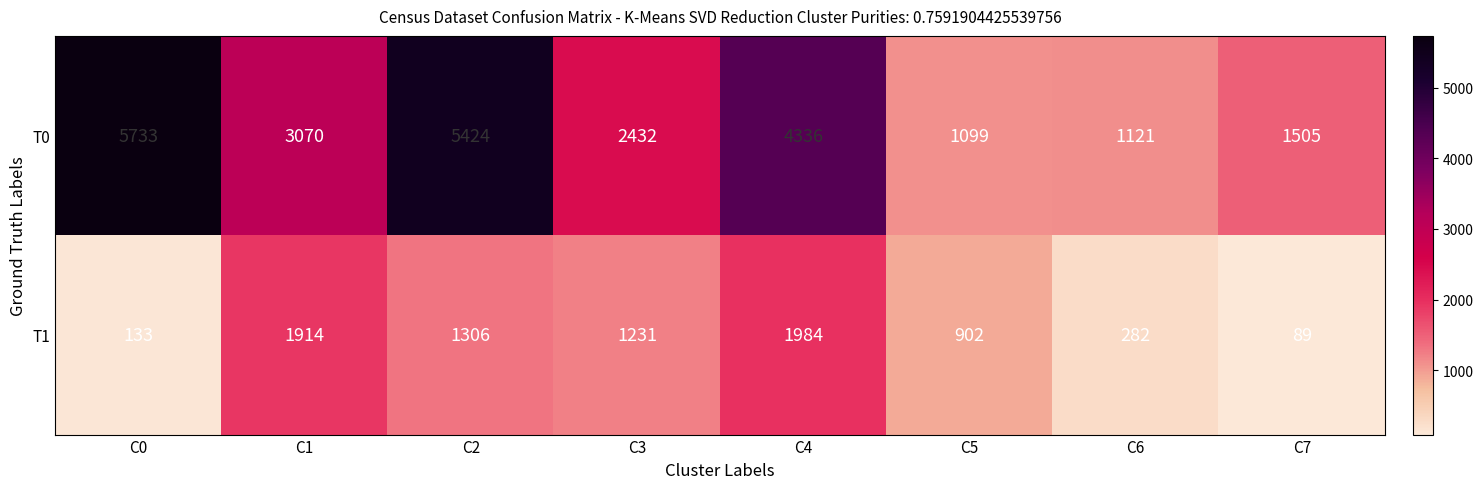

Is it true that T1 equals 89 at C7?

True